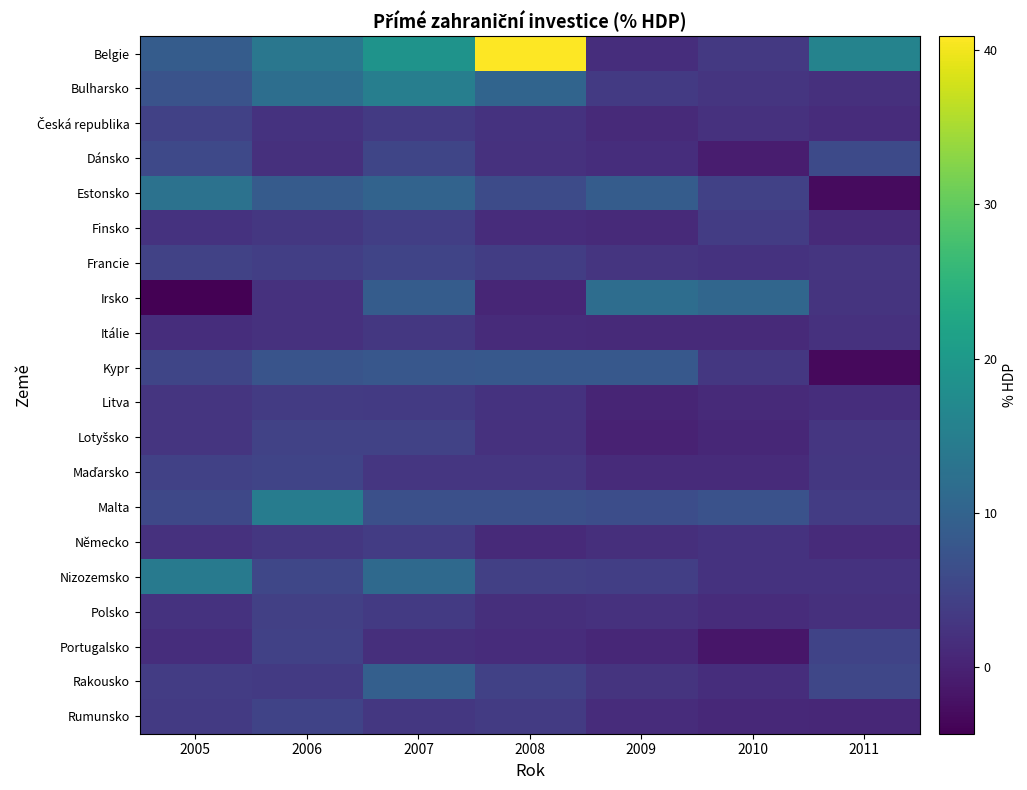

What is the spread (max minus min) of values at 2006?

12.7